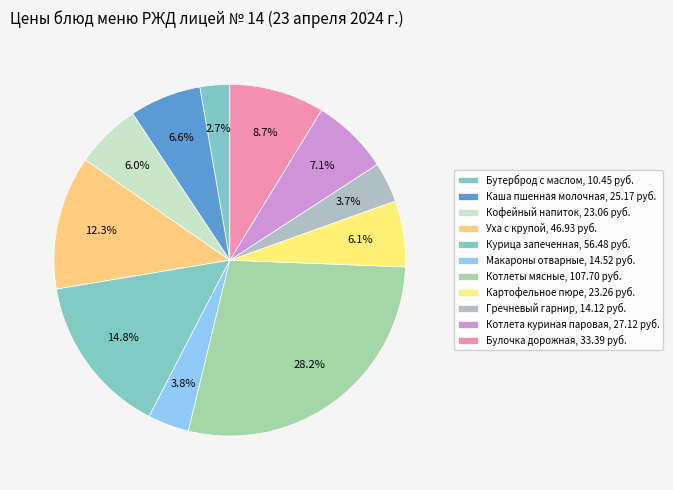

To the nearest percent, what is the combined percentage of Картофельное пюре and Каша пшенная молочная?

13%